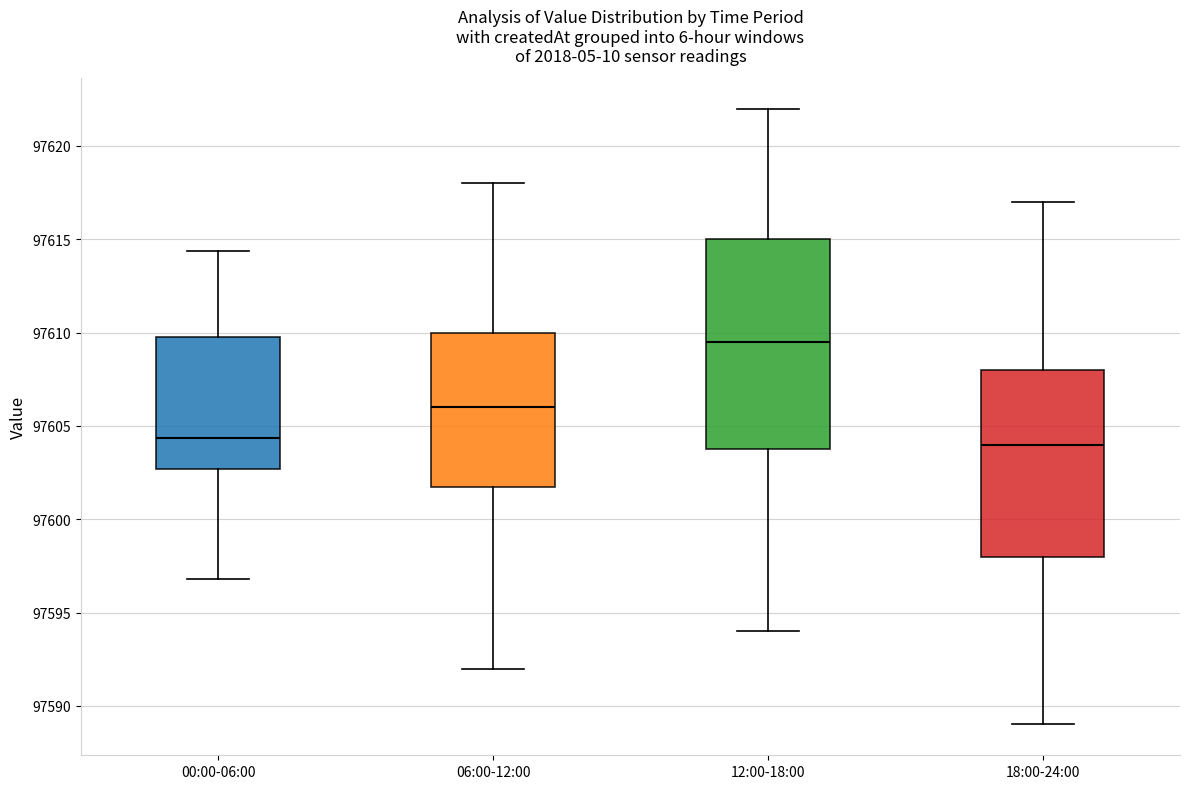

Comparing the boxes themselves (not the whiskers), which one is the tallest?

12:00-18:00